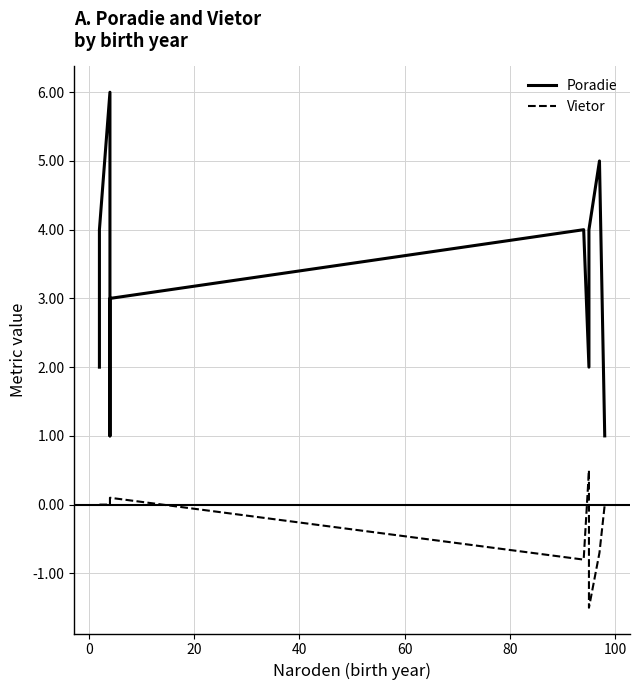

In Vietor, how many points are lower than both neighbors (excluding endpoints)?

2